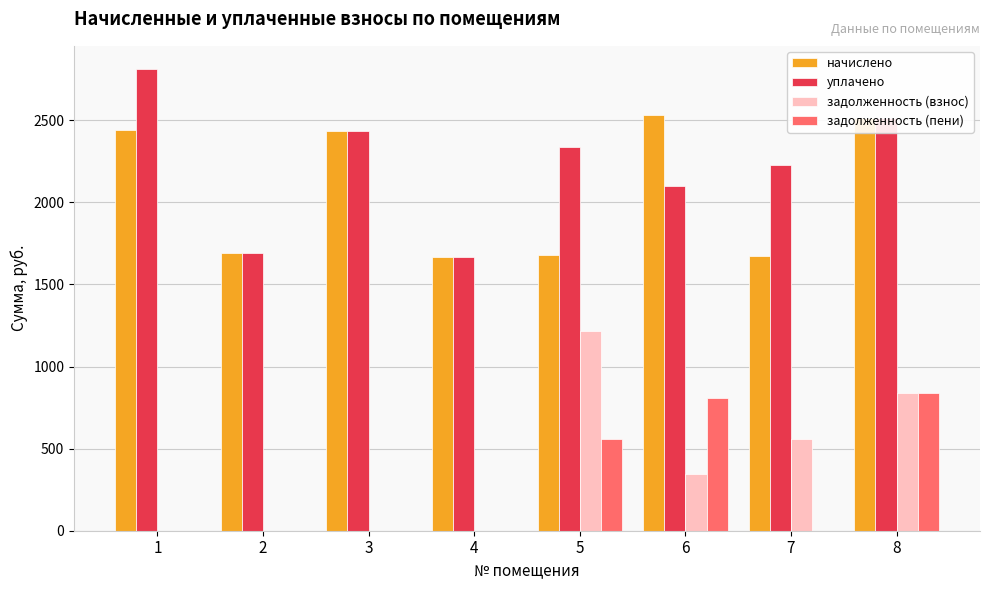

What is the maximum value shown in the chart?

2812.6